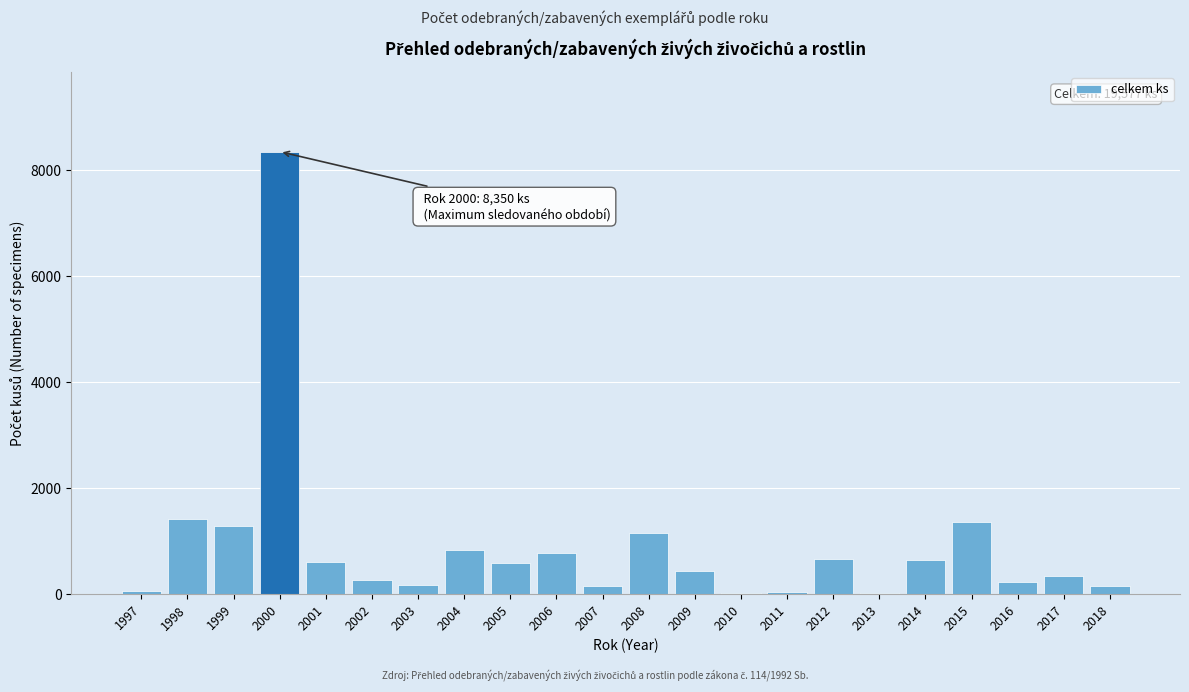

What is the sum of all values?

19577